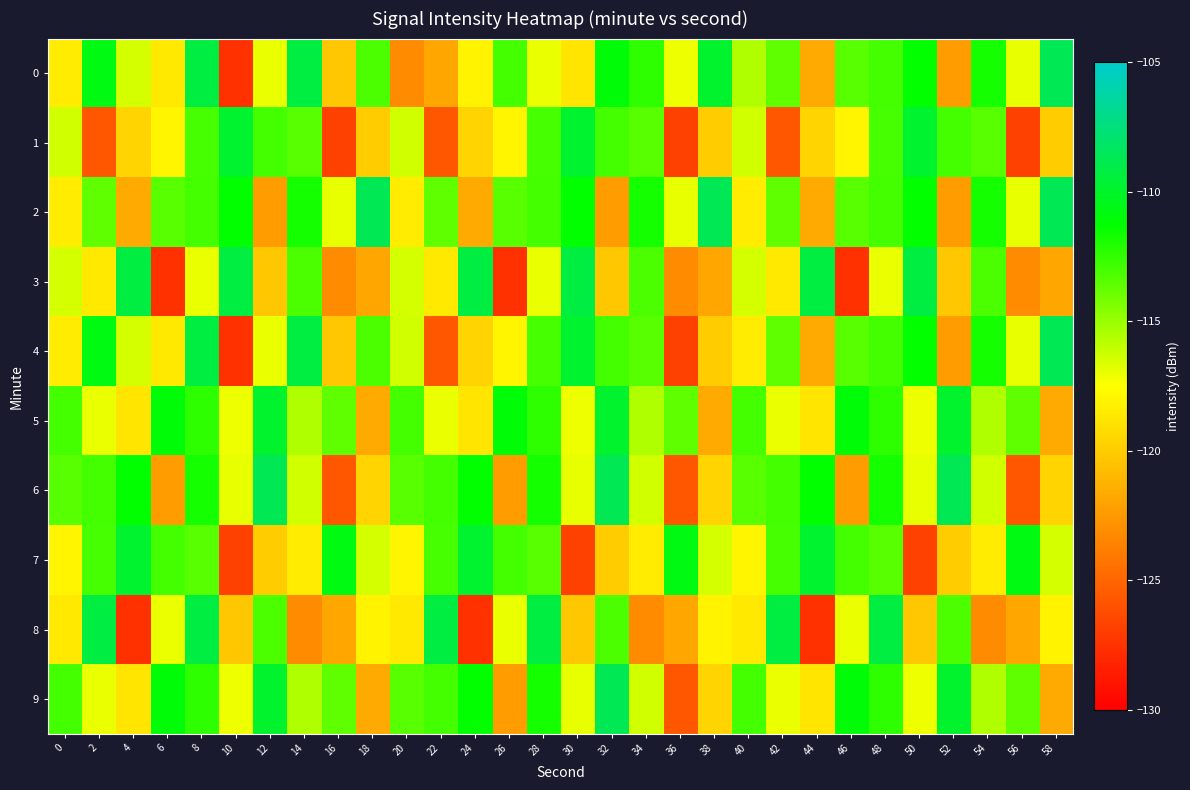

Reading left to right, list all the values displayed in this chart.

0: 0=-118.4	2=-110.7	4=-116.5	6=-118.5	8=-109.2	10=-127.5	12=-117.0	14=-109.3	16=-120.2	18=-113.1	20=-123.1	22=-121.8	24=-118.0	26=-112.9	28=-117.0	30=-118.7	32=-111.0	34=-112.4	36=-117.1	38=-109.8	40=-115.6	42=-113.6	44=-121.6	46=-113.4	48=-112.9	50=-111.3	52=-122.2	54=-111.8	56=-116.9	58=-108.7
1: 0=-116.3	2=-125.7	4=-119.6	6=-118.0	8=-113.0	10=-109.8	12=-112.9	14=-113.4	16=-126.8	18=-120.0	20=-116.3	22=-125.7	24=-119.6	26=-118.0	28=-113.0	30=-109.8	32=-112.9	34=-113.4	36=-126.8	38=-120.0	40=-116.3	42=-125.7	44=-119.6	46=-118.0	48=-113.0	50=-109.8	52=-112.9	54=-113.4	56=-126.8	58=-120.0
2: 0=-118.4	2=-113.6	4=-121.6	6=-113.4	8=-112.9	10=-111.3	12=-122.2	14=-111.8	16=-116.9	18=-108.7	20=-118.4	22=-113.6	24=-121.6	26=-113.4	28=-112.9	30=-111.3	32=-122.2	34=-111.8	36=-116.9	38=-108.7	40=-118.4	42=-113.6	44=-121.6	46=-113.4	48=-112.9	50=-111.3	52=-122.2	54=-111.8	56=-116.9	58=-108.7
3: 0=-116.5	2=-118.5	4=-109.2	6=-127.5	8=-117.0	10=-109.3	12=-120.2	14=-113.1	16=-123.1	18=-121.8	20=-116.5	22=-118.5	24=-109.2	26=-127.5	28=-117.0	30=-109.3	32=-120.2	34=-113.1	36=-123.1	38=-121.8	40=-116.5	42=-118.5	44=-109.2	46=-127.5	48=-117.0	50=-109.3	52=-120.2	54=-113.1	56=-123.1	58=-121.8
4: 0=-118.4	2=-110.7	4=-116.5	6=-118.5	8=-109.2	10=-127.5	12=-117.0	14=-109.3	16=-120.2	18=-113.1	20=-116.3	22=-125.7	24=-119.6	26=-118.0	28=-113.0	30=-109.8	32=-112.9	34=-113.4	36=-126.8	38=-120.0	40=-118.4	42=-113.6	44=-121.6	46=-113.4	48=-112.9	50=-111.3	52=-122.2	54=-111.8	56=-116.9	58=-108.7
5: 0=-112.9	2=-117.0	4=-118.7	6=-111.0	8=-112.4	10=-117.1	12=-109.8	14=-115.6	16=-113.6	18=-121.6	20=-112.9	22=-117.0	24=-118.7	26=-111.0	28=-112.4	30=-117.1	32=-109.8	34=-115.6	36=-113.6	38=-121.6	40=-112.9	42=-117.0	44=-118.7	46=-111.0	48=-112.4	50=-117.1	52=-109.8	54=-115.6	56=-113.6	58=-121.6
6: 0=-113.4	2=-112.9	4=-111.3	6=-122.2	8=-111.8	10=-116.9	12=-108.7	14=-116.3	16=-125.7	18=-119.6	20=-113.4	22=-112.9	24=-111.3	26=-122.2	28=-111.8	30=-116.9	32=-108.7	34=-116.3	36=-125.7	38=-119.6	40=-113.4	42=-112.9	44=-111.3	46=-122.2	48=-111.8	50=-116.9	52=-108.7	54=-116.3	56=-125.7	58=-119.6
7: 0=-118.0	2=-113.0	4=-109.8	6=-112.9	8=-113.4	10=-126.8	12=-120.0	14=-118.4	16=-110.7	18=-116.5	20=-118.0	22=-113.0	24=-109.8	26=-112.9	28=-113.4	30=-126.8	32=-120.0	34=-118.4	36=-110.7	38=-116.5	40=-118.0	42=-113.0	44=-109.8	46=-112.9	48=-113.4	50=-126.8	52=-120.0	54=-118.4	56=-110.7	58=-116.5
8: 0=-118.5	2=-109.2	4=-127.5	6=-117.0	8=-109.3	10=-120.2	12=-113.1	14=-123.1	16=-121.8	18=-118.0	20=-118.5	22=-109.2	24=-127.5	26=-117.0	28=-109.3	30=-120.2	32=-113.1	34=-123.1	36=-121.8	38=-118.0	40=-118.5	42=-109.2	44=-127.5	46=-117.0	48=-109.3	50=-120.2	52=-113.1	54=-123.1	56=-121.8	58=-118.0
9: 0=-112.9	2=-117.0	4=-118.7	6=-111.0	8=-112.4	10=-117.1	12=-109.8	14=-115.6	16=-113.6	18=-121.6	20=-113.4	22=-112.9	24=-111.3	26=-122.2	28=-111.8	30=-116.9	32=-108.7	34=-116.3	36=-125.7	38=-119.6	40=-112.9	42=-117.0	44=-118.7	46=-111.0	48=-112.4	50=-117.1	52=-109.8	54=-115.6	56=-113.6	58=-121.6